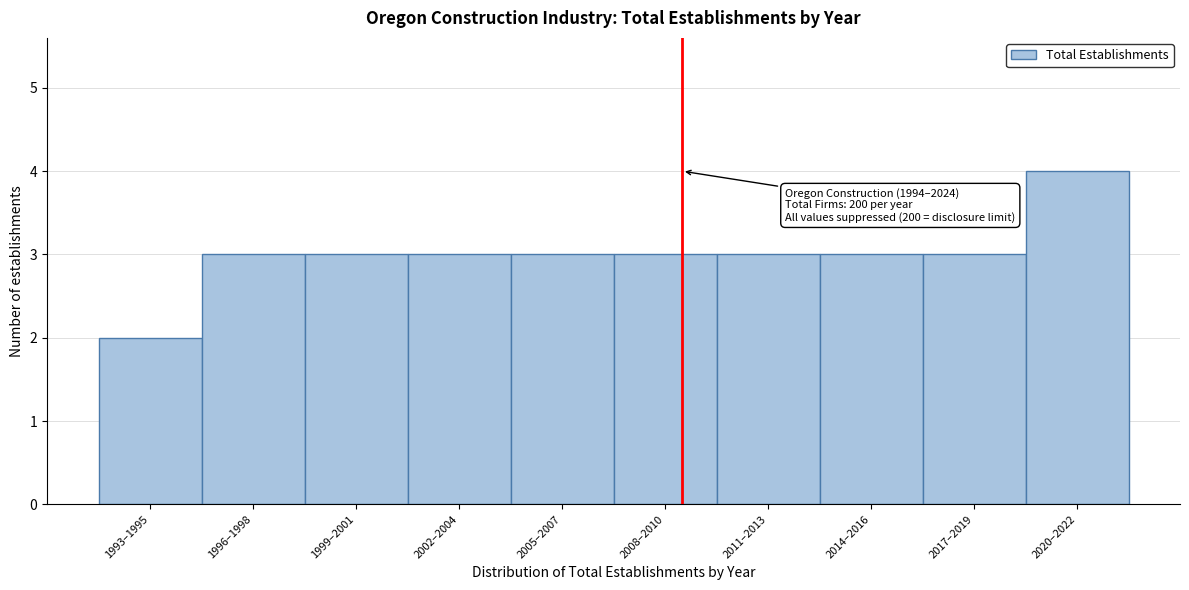

Reading right to left, transcribe all the data shown in this chart.

2020–2022=4	2017–2019=3	2014–2016=3	2011–2013=3	2008–2010=3	2005–2007=3	2002–2004=3	1999–2001=3	1996–1998=3	1993–1995=2